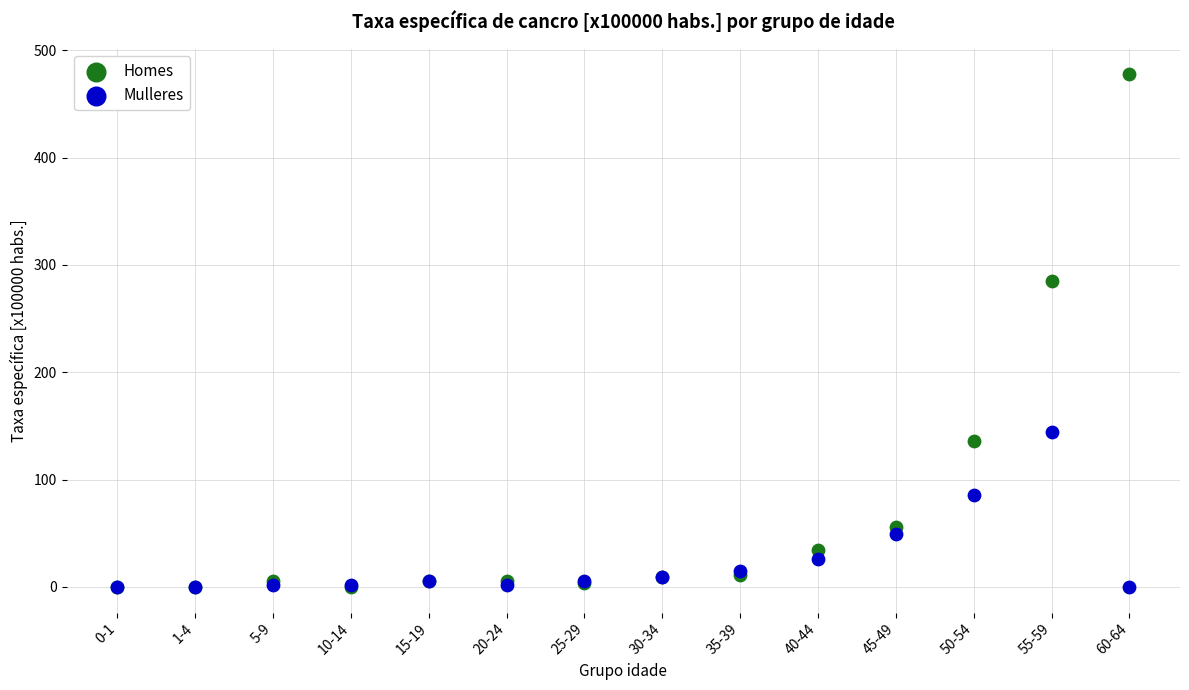

Across all series, what Y value is closest to 238?

285.3